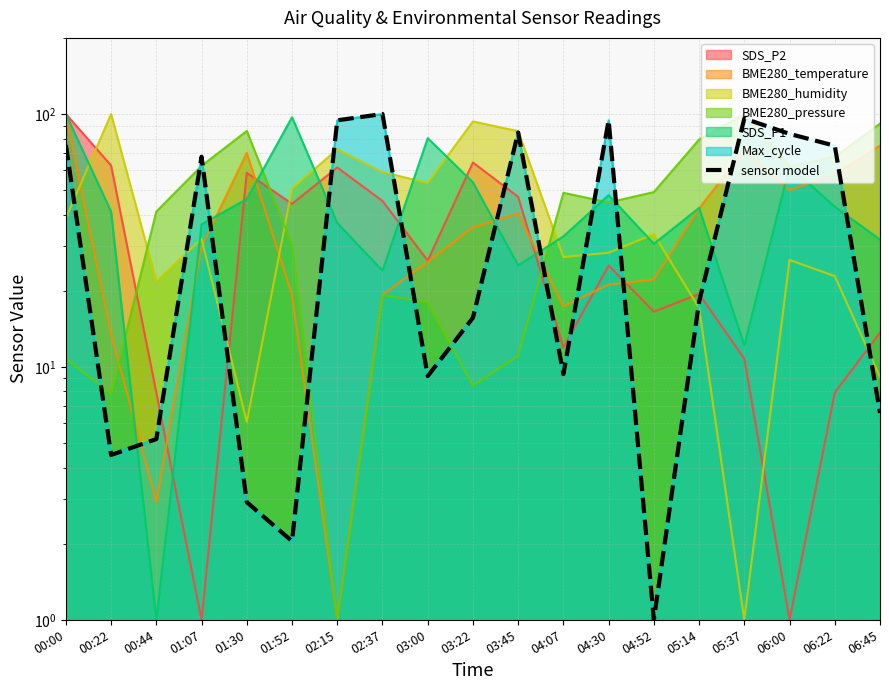

What is the average value?

44.5